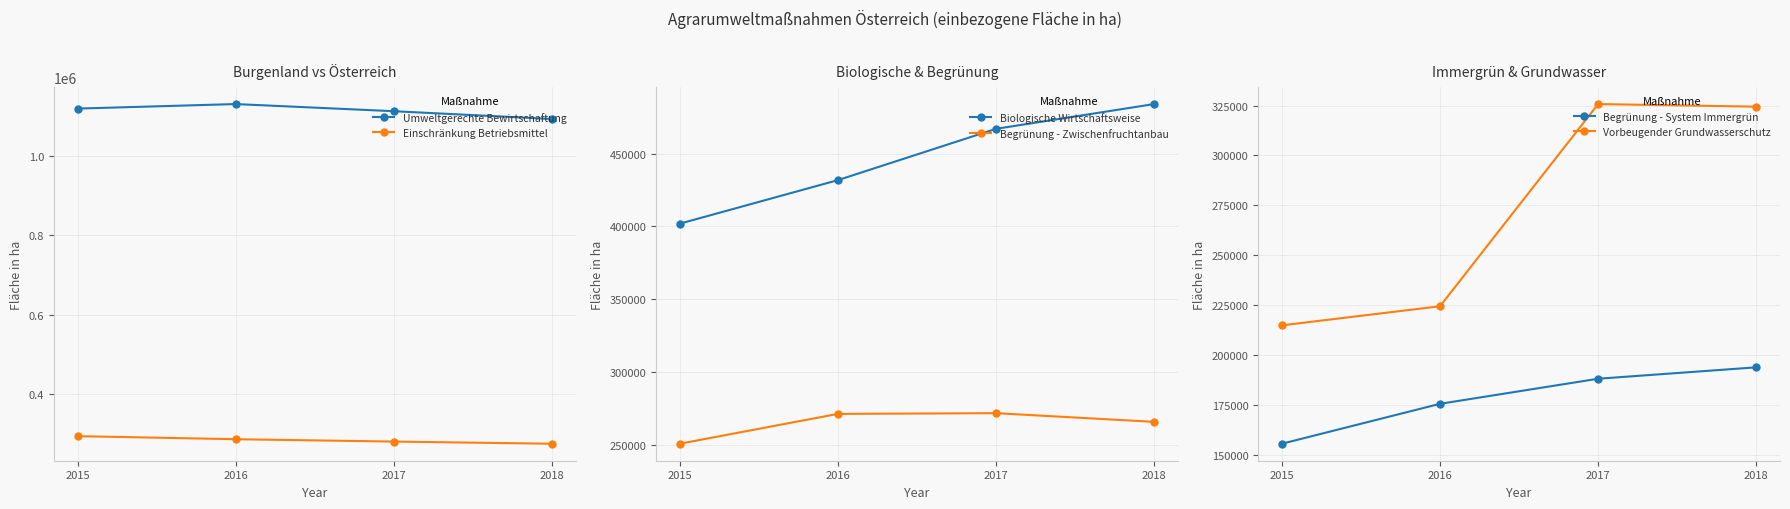

The Einschränkung Betriebsmittel series shows 286380.6 at 2016. True or false?

True